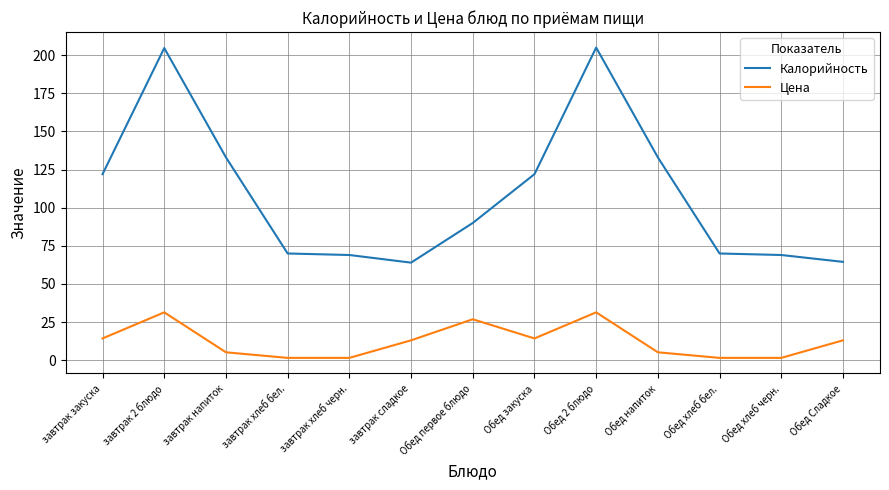

True or false: Калорийность and Цена cross at least once.

False